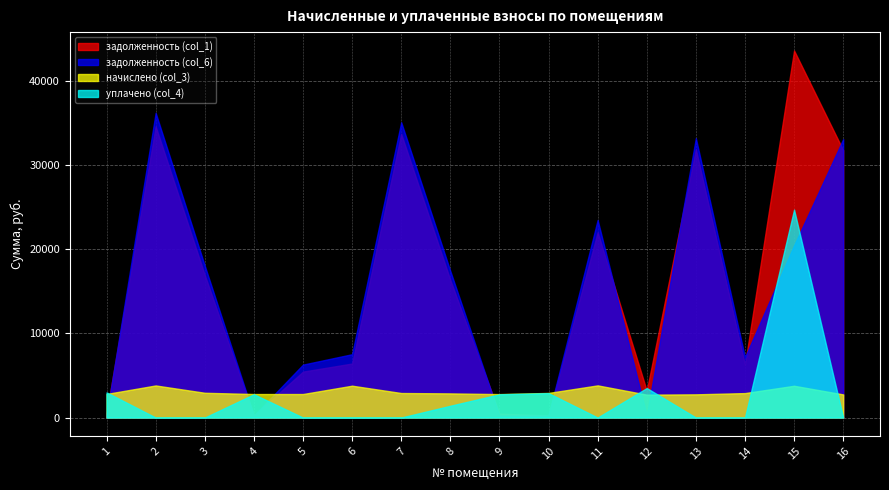

Rank the series by their maximum value, from highest to lowest.

задолженность (col_1), задолженность (col_6), уплачено (col_4), начислено (col_3)